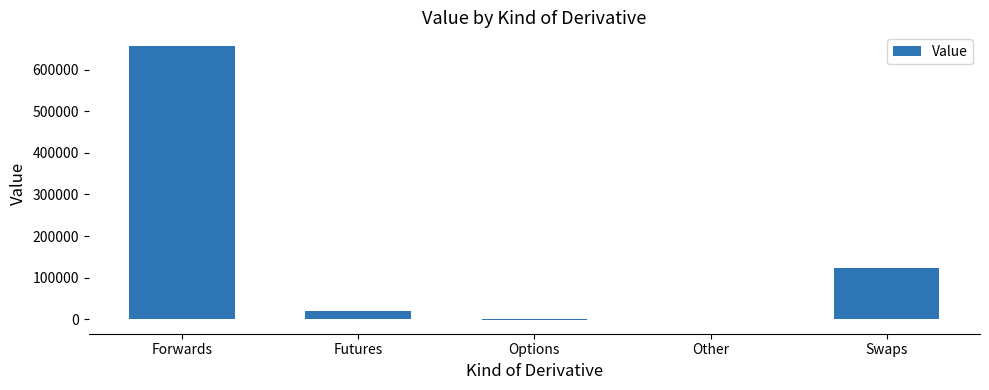

At which label is the value closest to 327602?

Swaps